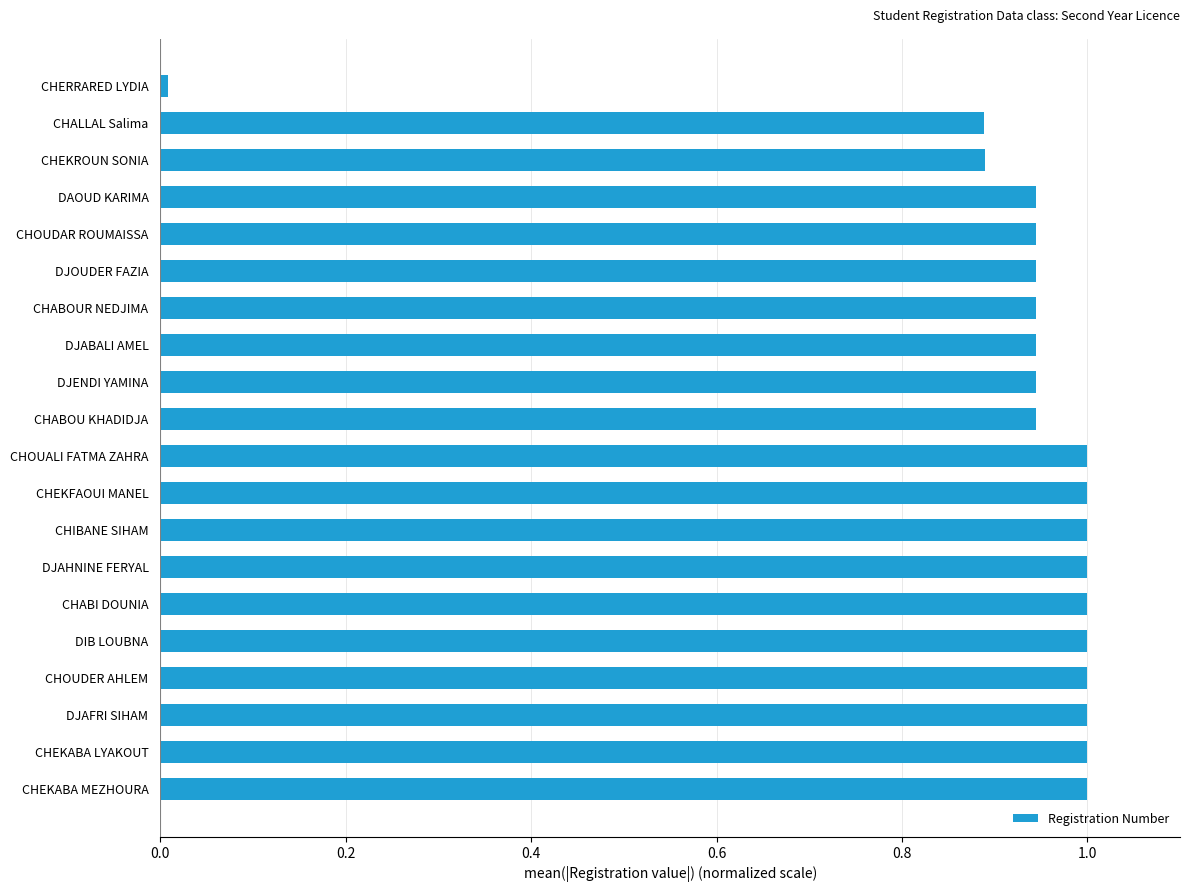

What is the sum of the values at CHEKROUN SONIA and CHOUALI FATMA ZAHRA?

1.9